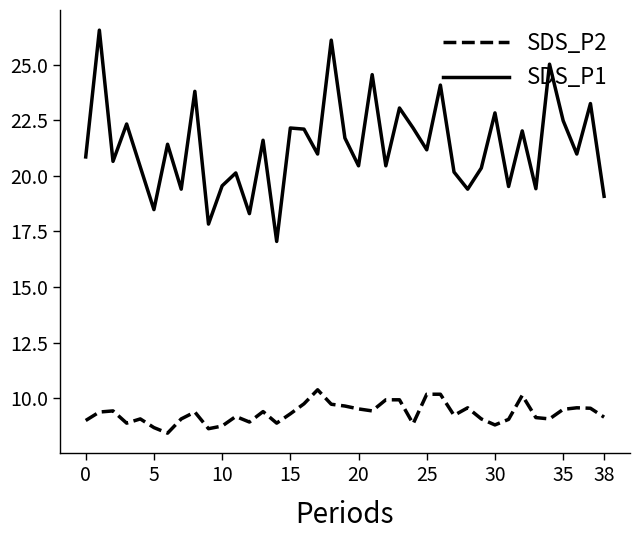

At how many categories does at least one series exceed 24?

5